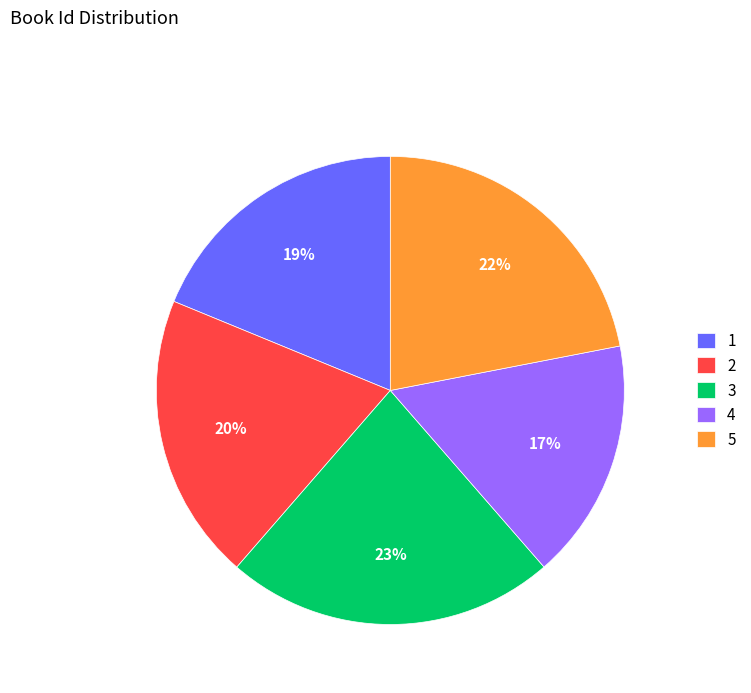

Does any single category account for the majority?

No